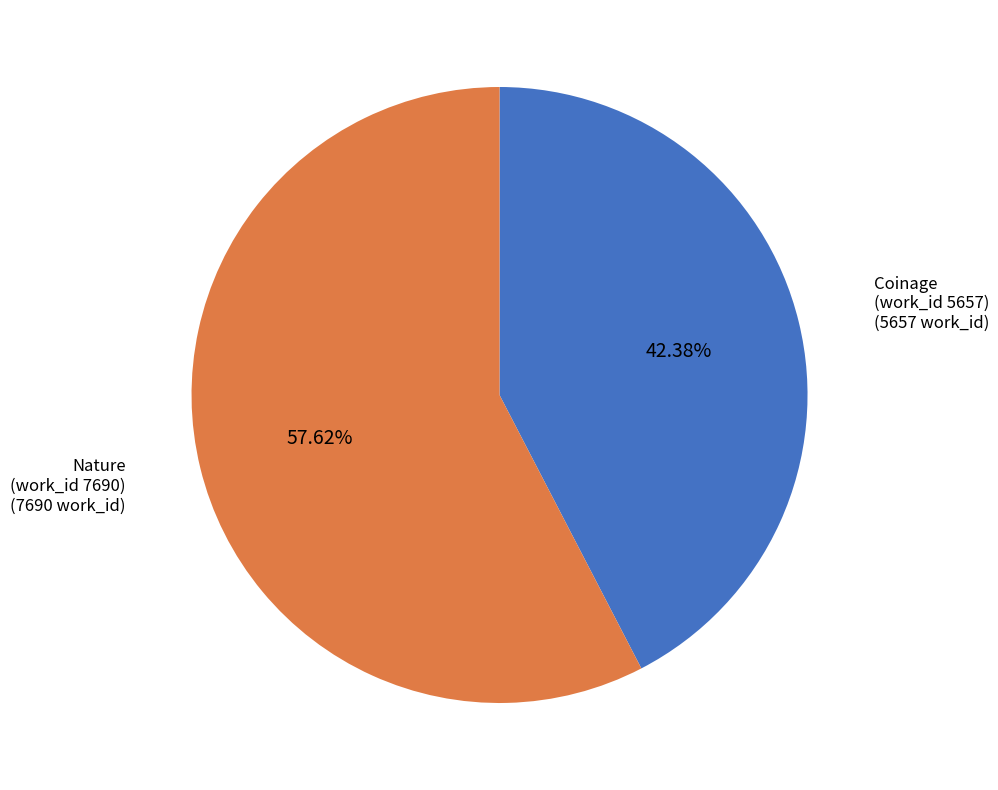

Does any single category account for the majority?

Yes